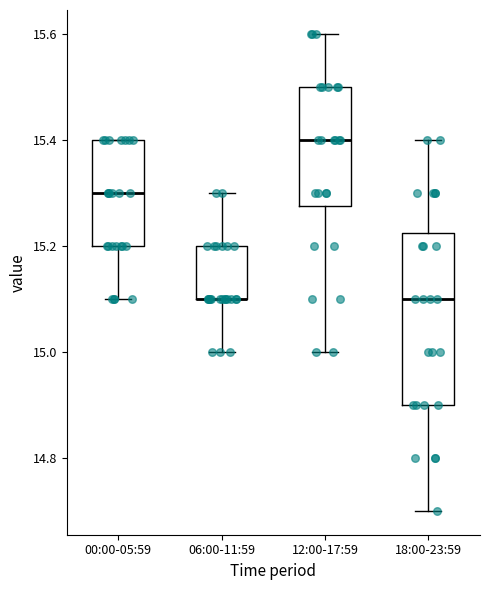

Reading left to right, transcribe this box plot: for each box, give where its median line is, the range the box spans, and where its two whiskers end, as read against the y-axis. The values are not printed on the chart, so give them approximately, as read against the axis.

00:00-05:59: median 15.30, box 15.20 to 15.40, whiskers 15.10 to 15.40
06:00-11:59: median 15.10 (drawn on the box's lower edge), box 15.10 to 15.20, whiskers 15.00 to 15.30
12:00-17:59: median 15.40, box 15.28 to 15.50, whiskers 15.00 to 15.60
18:00-23:59: median 15.10, box 14.90 to 15.22, whiskers 14.70 to 15.40